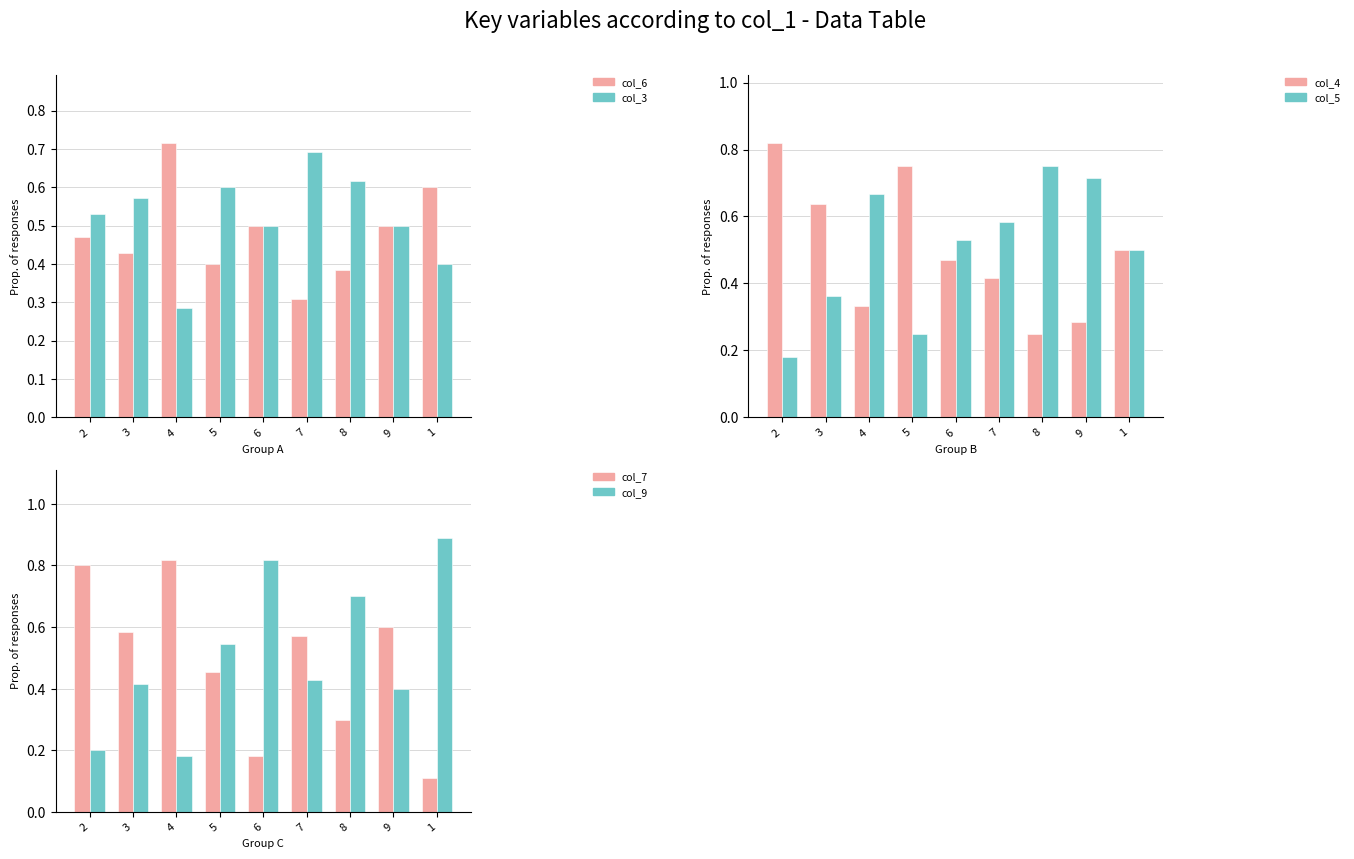

Reading left to right, transcribe all the data shown in this chart.

col_6: 2=0.5	3=0.4	4=0.7	5=0.4	6=0.5	7=0.3	8=0.4	9=0.5	1=0.6
col_3: 2=0.5	3=0.6	4=0.3	5=0.6	6=0.5	7=0.7	8=0.6	9=0.5	1=0.4
col_4: 2=0.8	3=0.6	4=0.3	5=0.8	6=0.5	7=0.4	8=0.2	9=0.3	1=0.5
col_5: 2=0.2	3=0.4	4=0.7	5=0.2	6=0.5	7=0.6	8=0.8	9=0.7	1=0.5
col_7: 2=0.8	3=0.6	4=0.8	5=0.5	6=0.2	7=0.6	8=0.3	9=0.6	1=0.1
col_9: 2=0.2	3=0.4	4=0.2	5=0.5	6=0.8	7=0.4	8=0.7	9=0.4	1=0.9